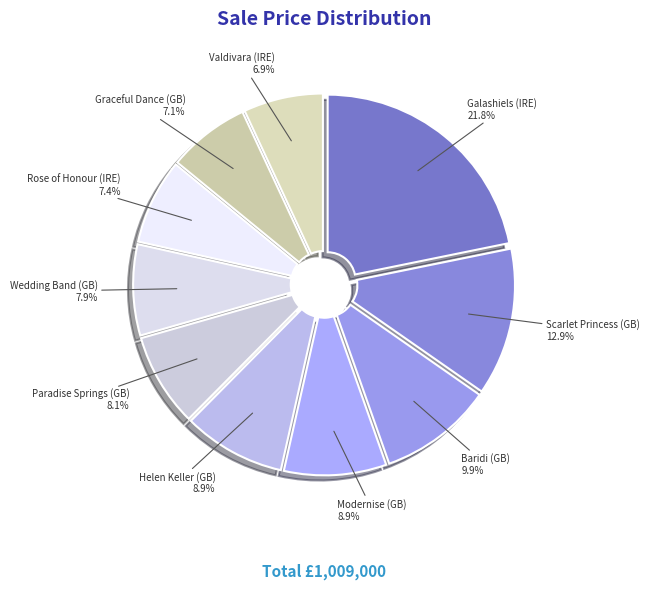

Is Graceful Dance (GB) the majority of the pie?

No